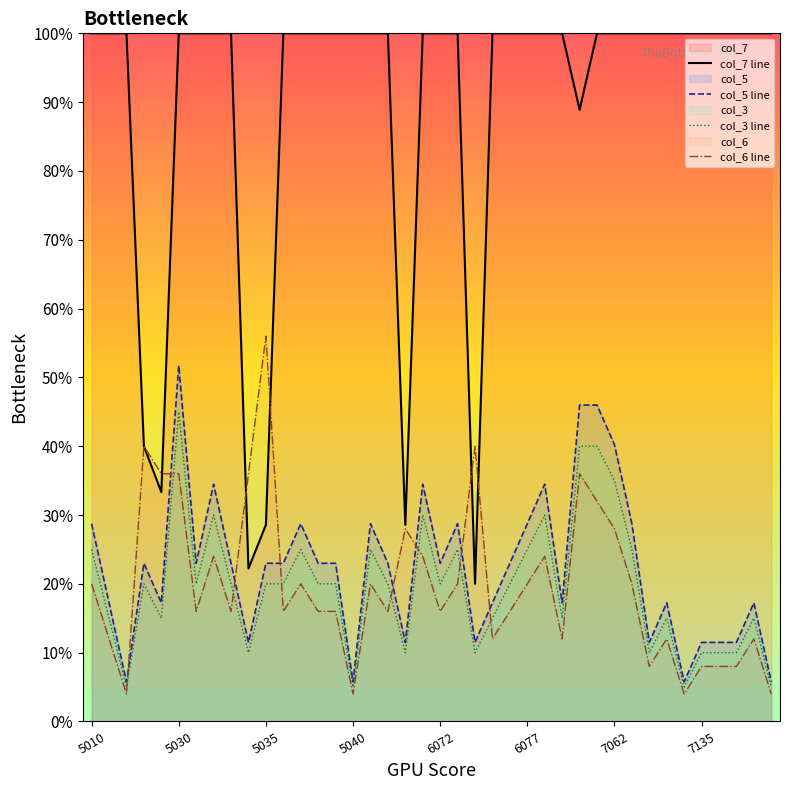

At which category is the sum across all series the highest?

5030